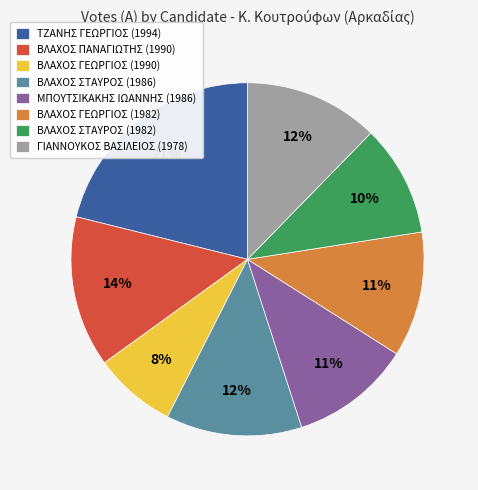

Do ΒΛΑΧΟΣ ΓΕΩΡΓΙΟΣ (1982) and ΒΛΑΧΟΣ ΣΤΑΥΡΟΣ (1982) together represent more than half of the pie?

No